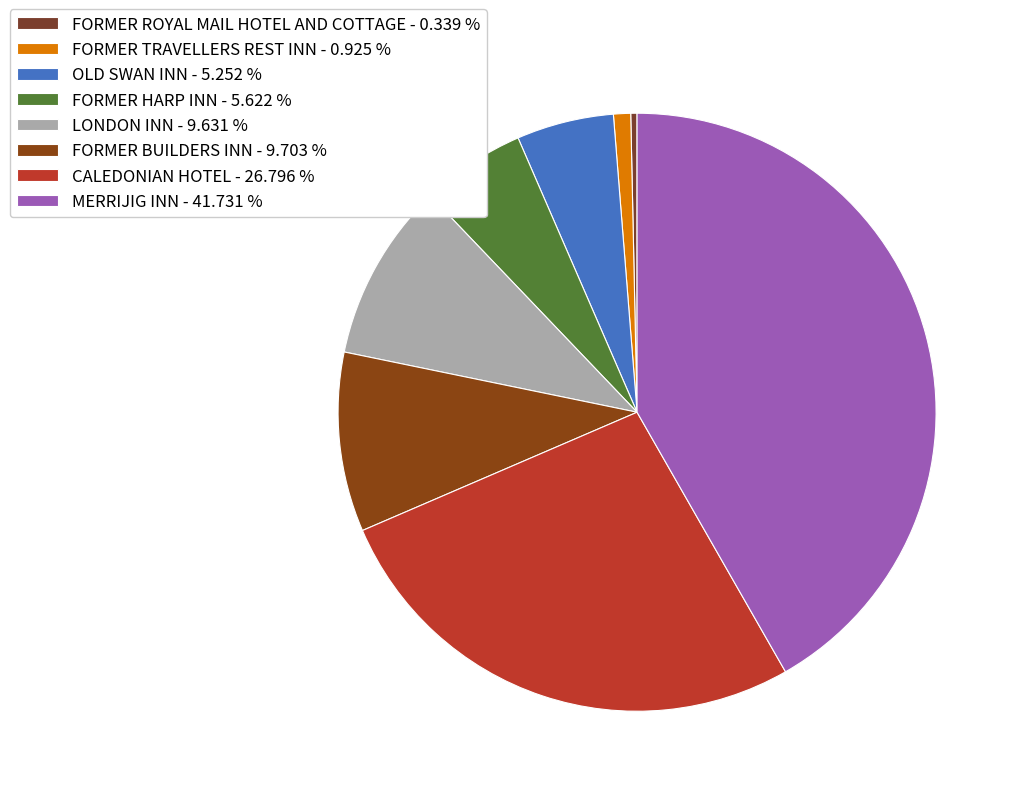

To the nearest percent, what is the average slice percentage?

12%